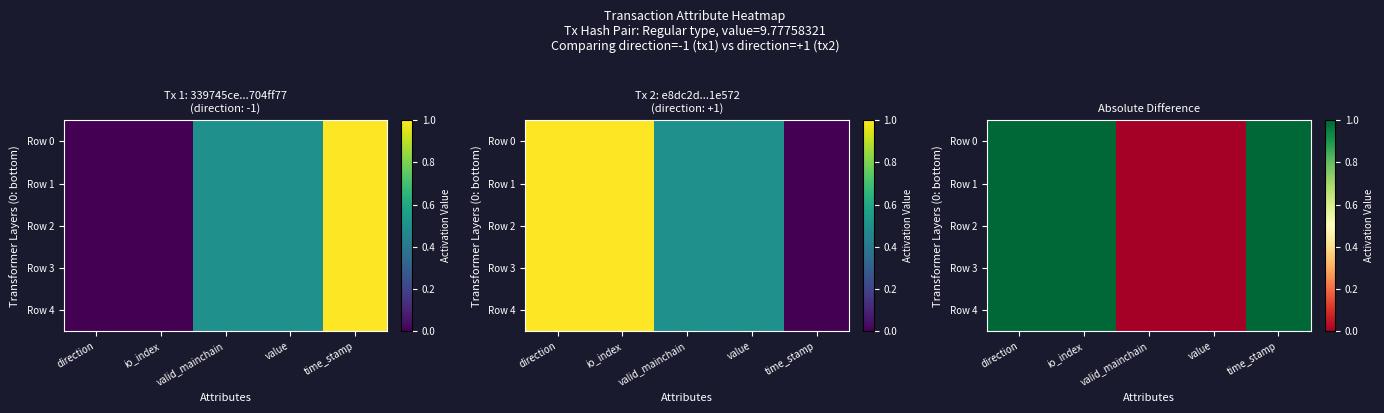

How many data points does each series have?

5